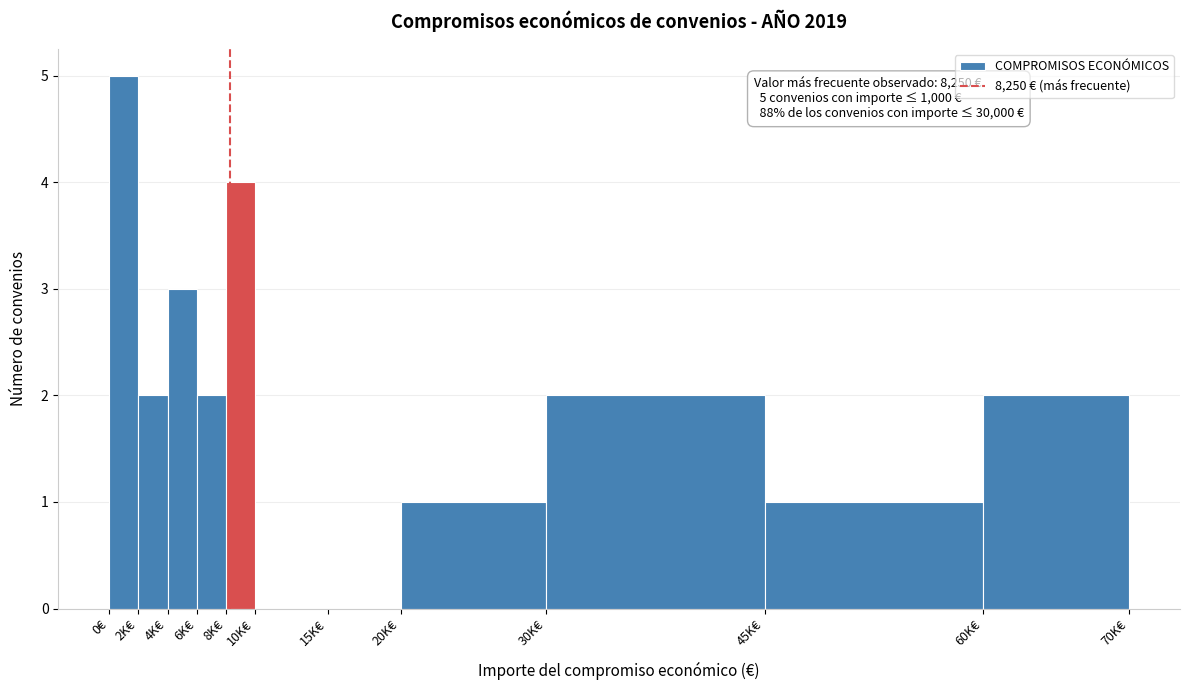

Reading left to right, list all the values displayed in this chart.

0€=5	2K€=2	4K€=3	6K€=2	8K€=4	10K€=0	15K€=0	20K€=1	30K€=2	45K€=1	60K€=2